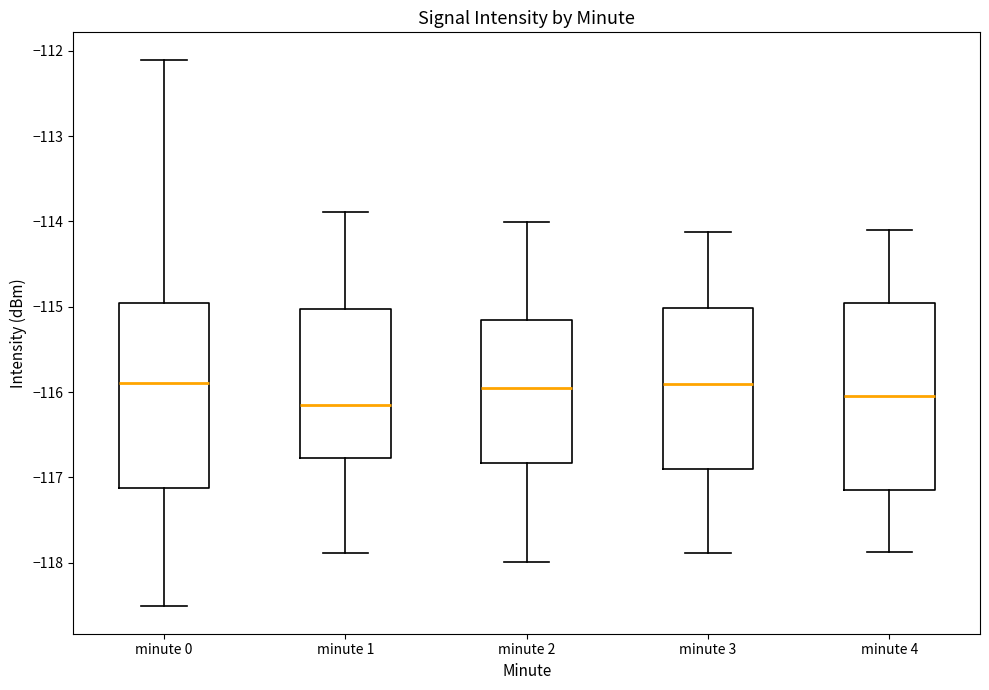

Where does the lower whisker of the box for minute 3 end on the y-axis? The values are not printed on the chart, so give them approximately, as read against the axis.

-117.9